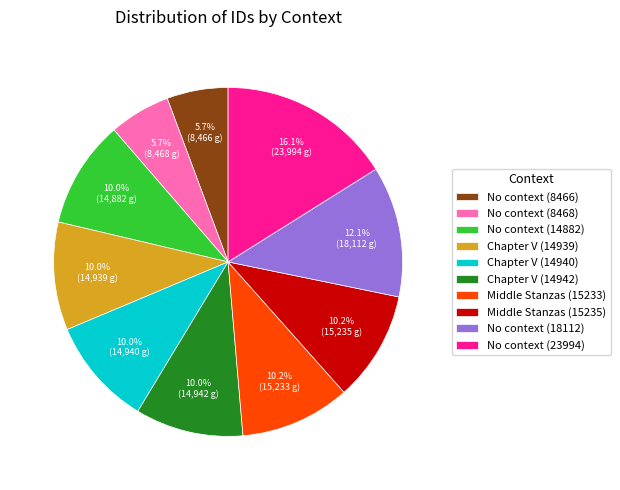

What percentage do No context (23994) and Middle Stanzas (15233) together represent?

26.3%